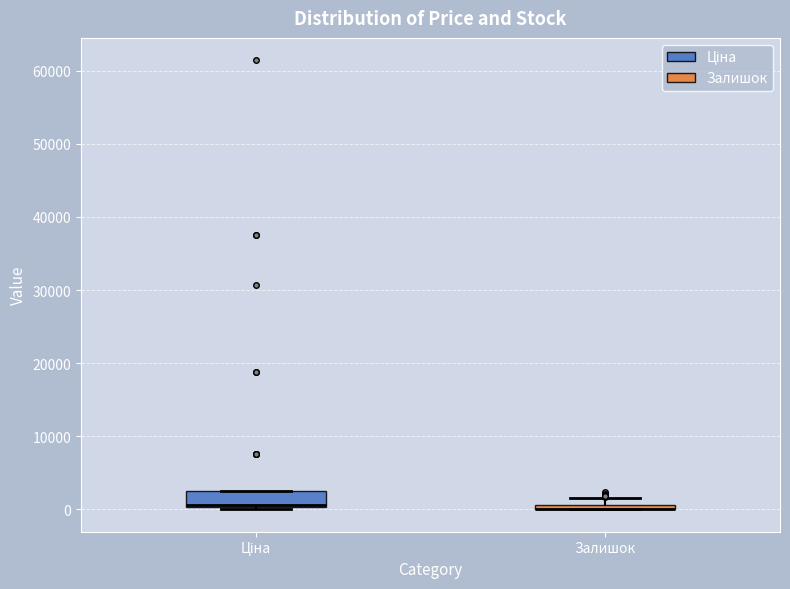

Where is the upper edge of the box for Ціна on the y-axis? The values are not printed on the chart, so give them approximately, as read against the axis.

2000